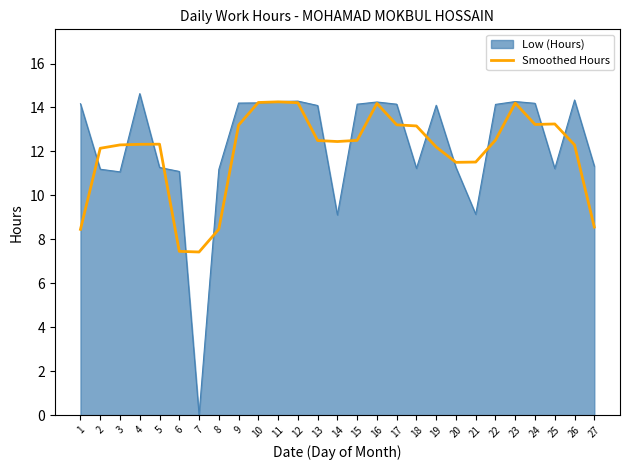

The Low (Hours) series shows 5.3 at 3. True or false?

False